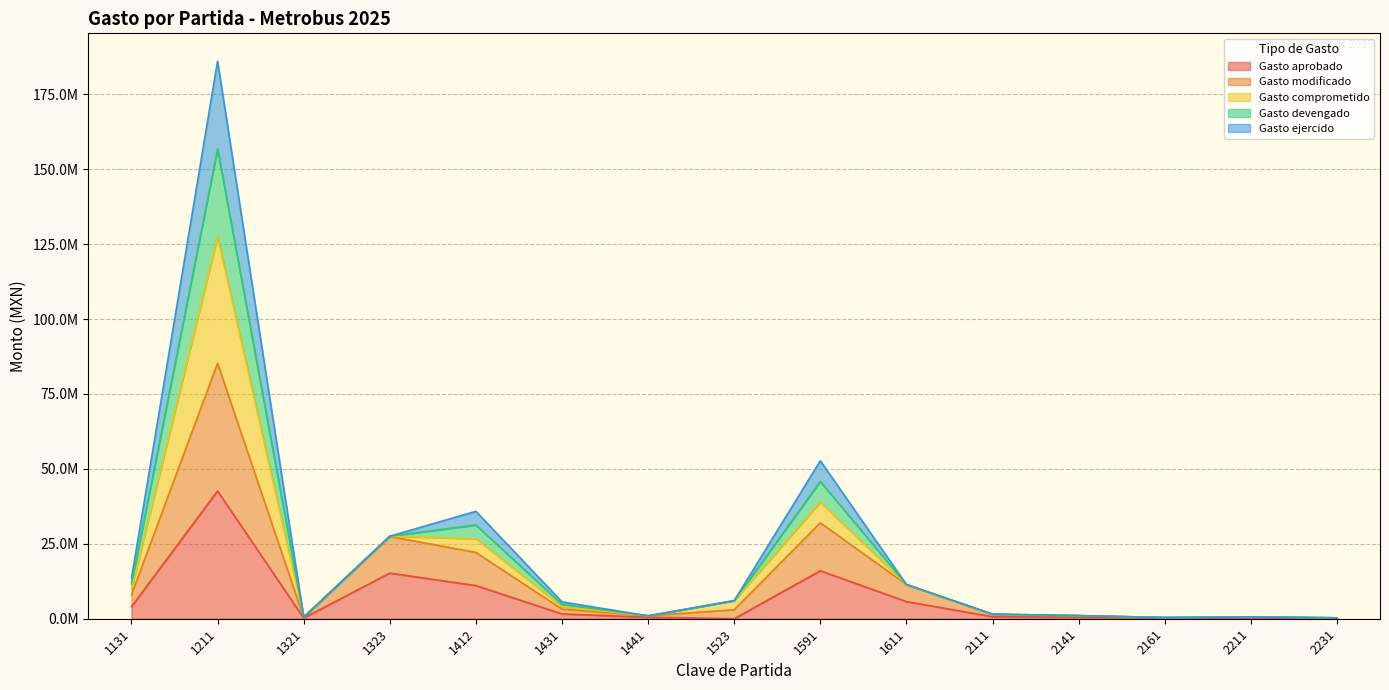

What is the approximate value of Gasto devengado at 1321?

523577